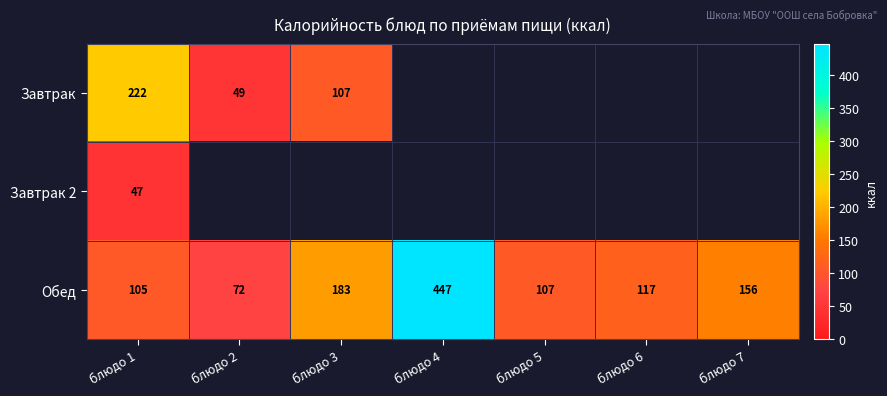

Is the value of Обед at блюдо 4 greater than the value of Завтрак at блюдо 3?

Yes